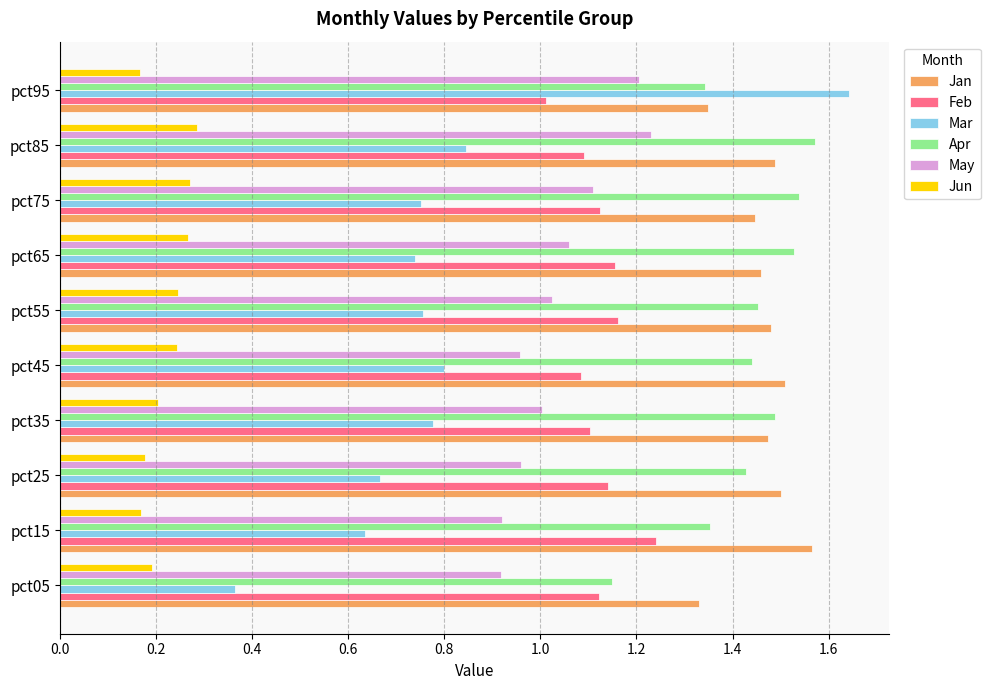

At how many categories does at least one series exceed 0?

10